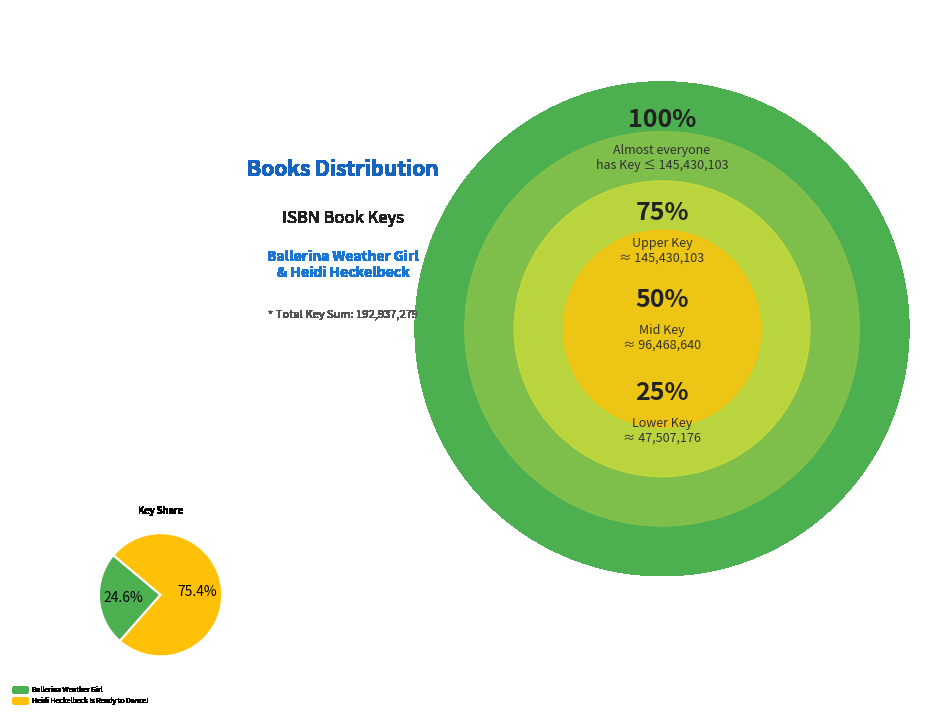

Does any single category account for the majority?

Yes